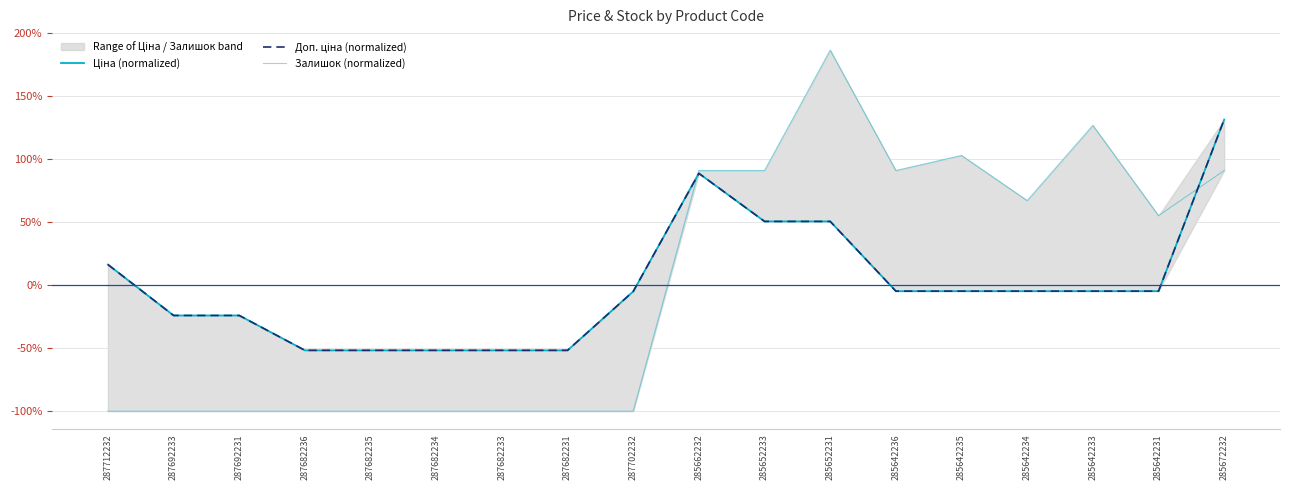

How many lines are shown in the chart?

3